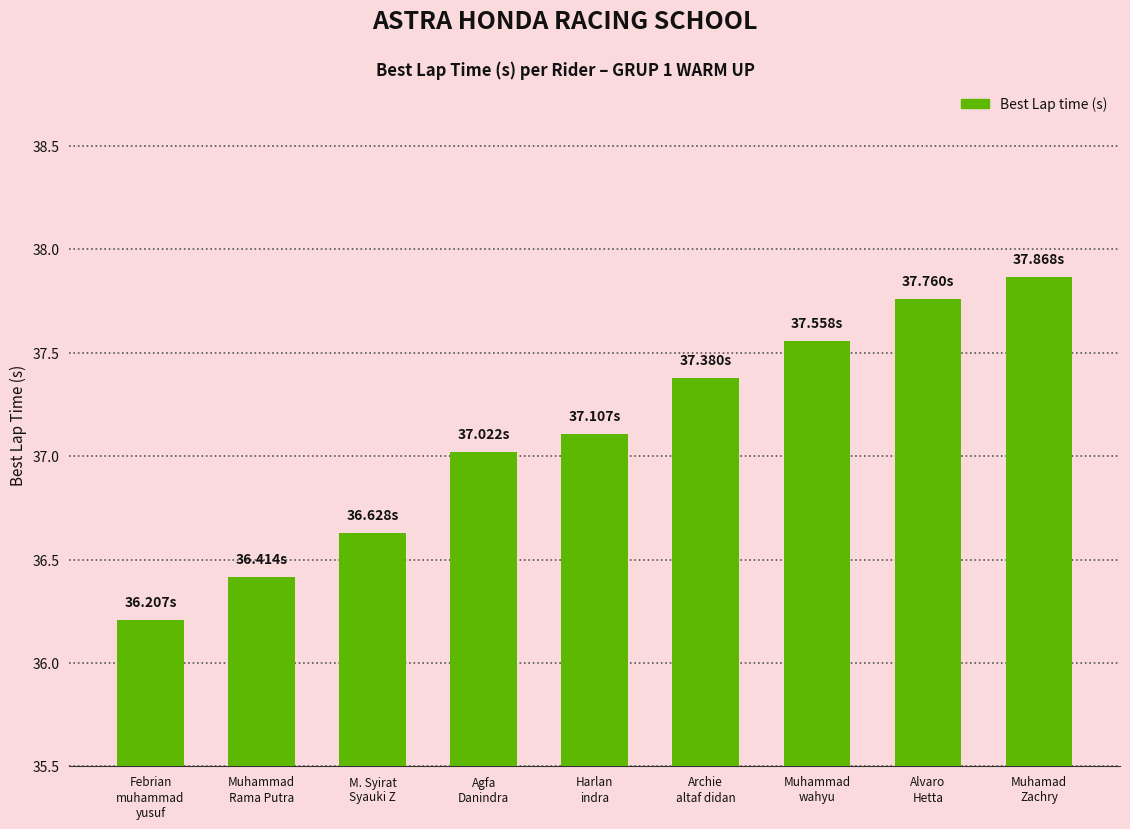

What is the difference between the maximum and minimum values?

1.7